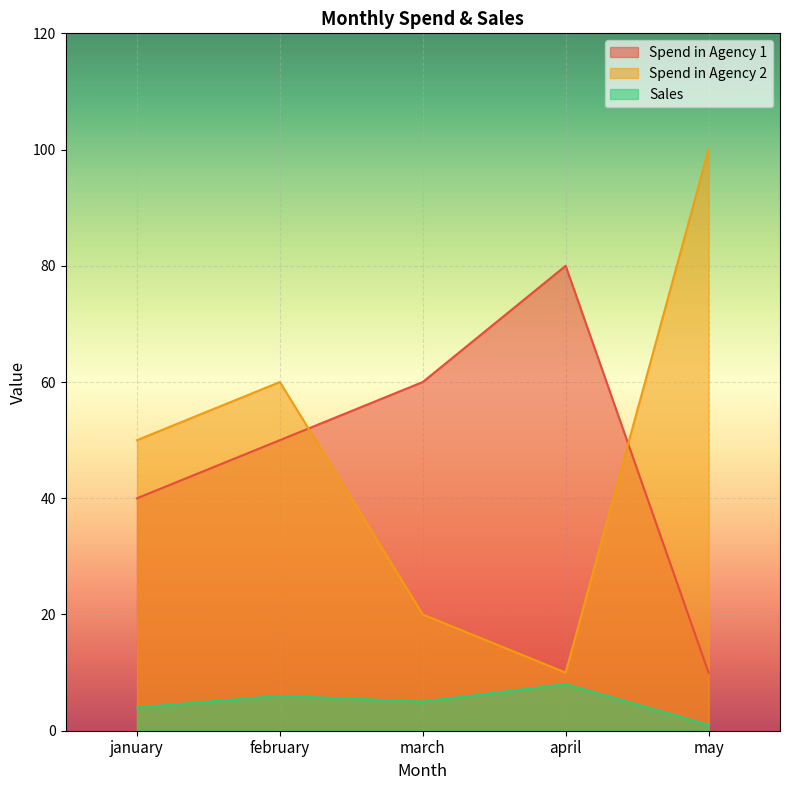

True or false: Sales and Spend in Agency 1 cross at least once.

False